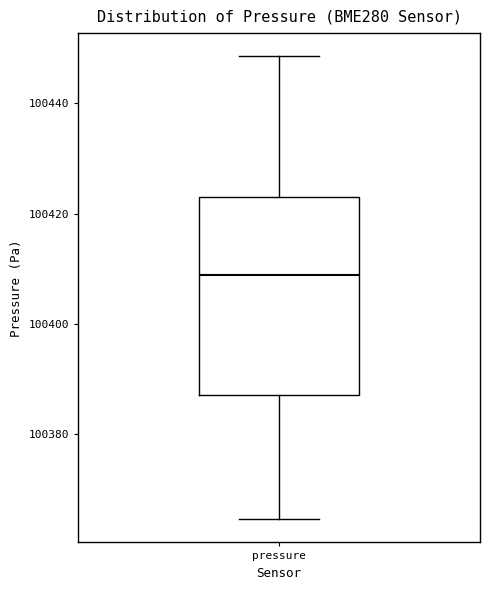

Read this box plot against the y-axis: the position of the median line, the range covered by the box, and the ends of both whiskers. The values are not printed on the chart, so give them approximately, as read against the axis.

median 100408, box 100388 to 100422, whiskers 100364 to 100448